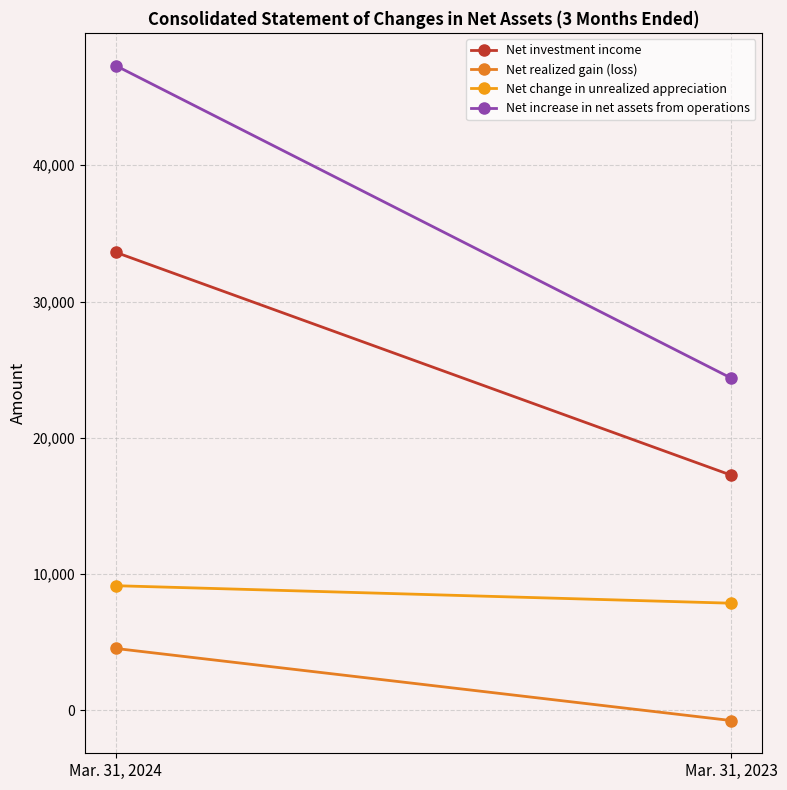

What are all the series names shown in the legend?

Net investment income, Net realized gain (loss), Net change in unrealized appreciation, Net increase in net assets from operations